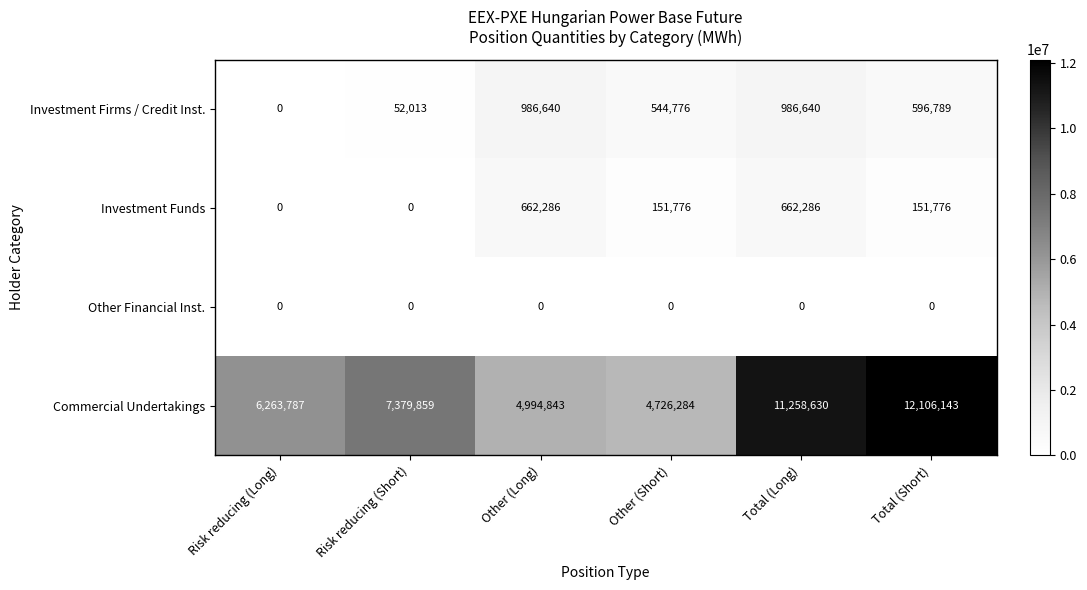

At how many categories does at least one series exceed 5063433?

4